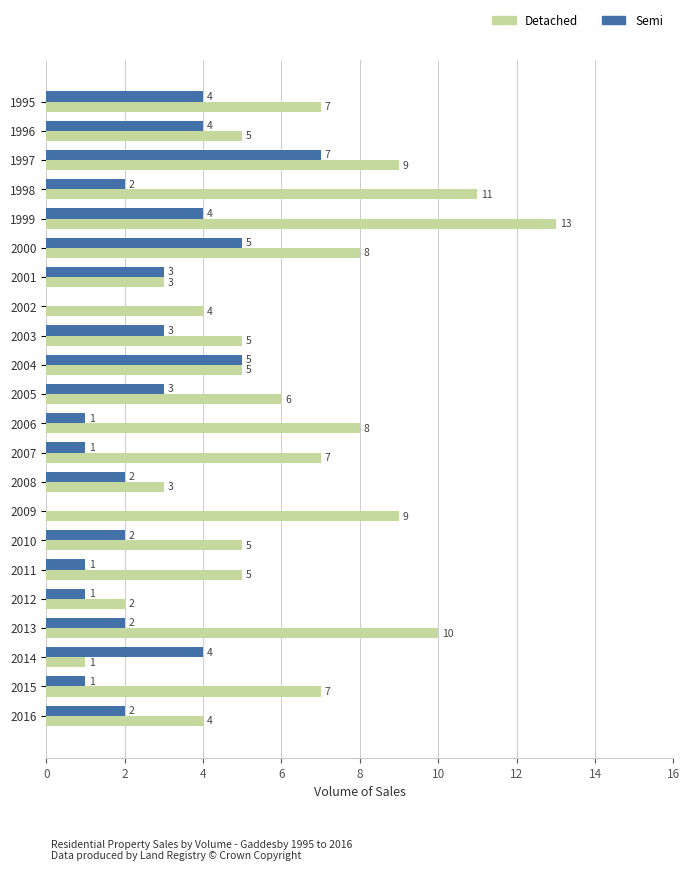

Is the value of Detached at 2004 greater than the value of Semi at 2015?

Yes